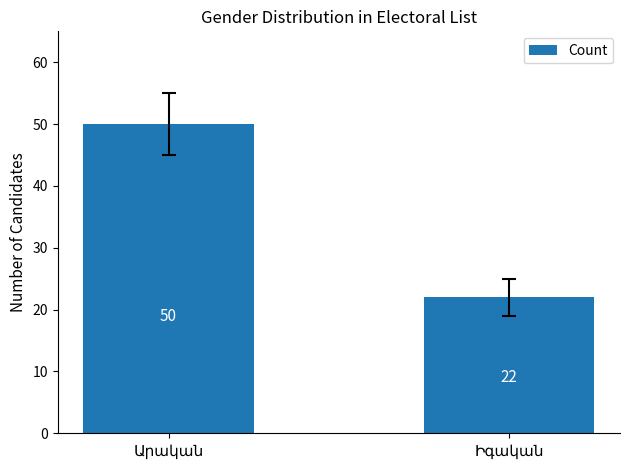

How many bars are there in total?

2